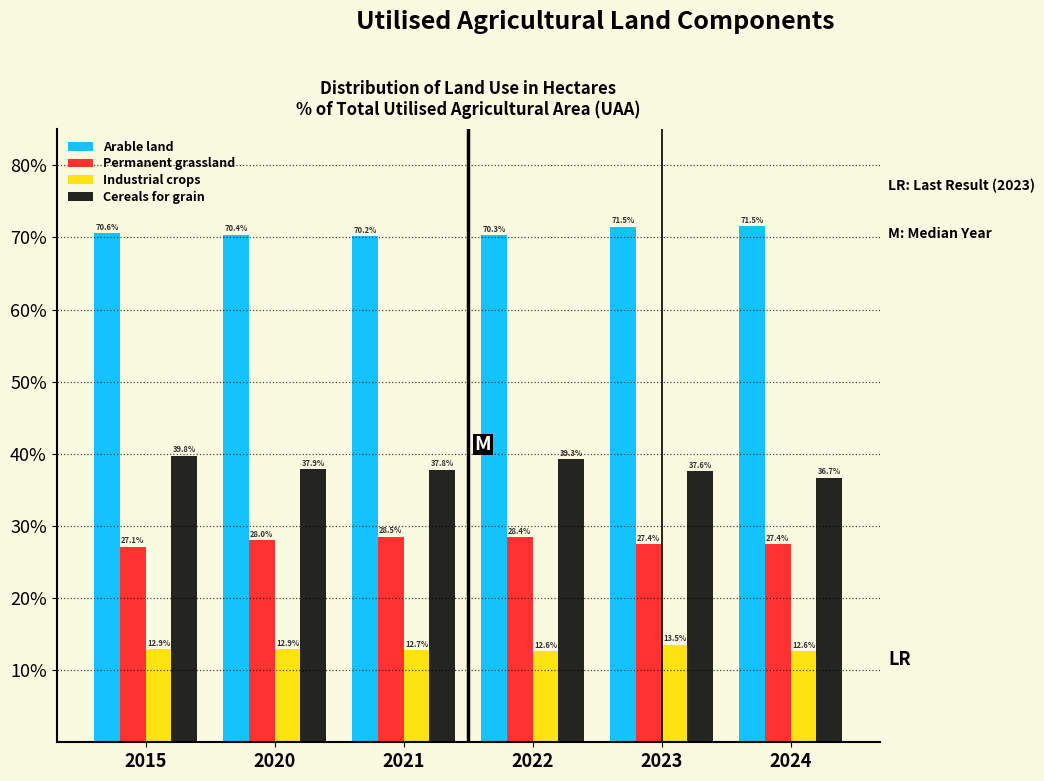

Reading right to left, transcribe all the data shown in this chart.

Arable land: 2024=71.5	2023=71.5	2022=70.3	2021=70.2	2020=70.4	2015=70.6
Permanent grassland: 2024=27.4	2023=27.4	2022=28.4	2021=28.5	2020=28.0	2015=27.1
Industrial crops: 2024=12.6	2023=13.5	2022=12.6	2021=12.7	2020=12.9	2015=12.9
Cereals for grain: 2024=36.7	2023=37.6	2022=39.3	2021=37.8	2020=37.9	2015=39.8